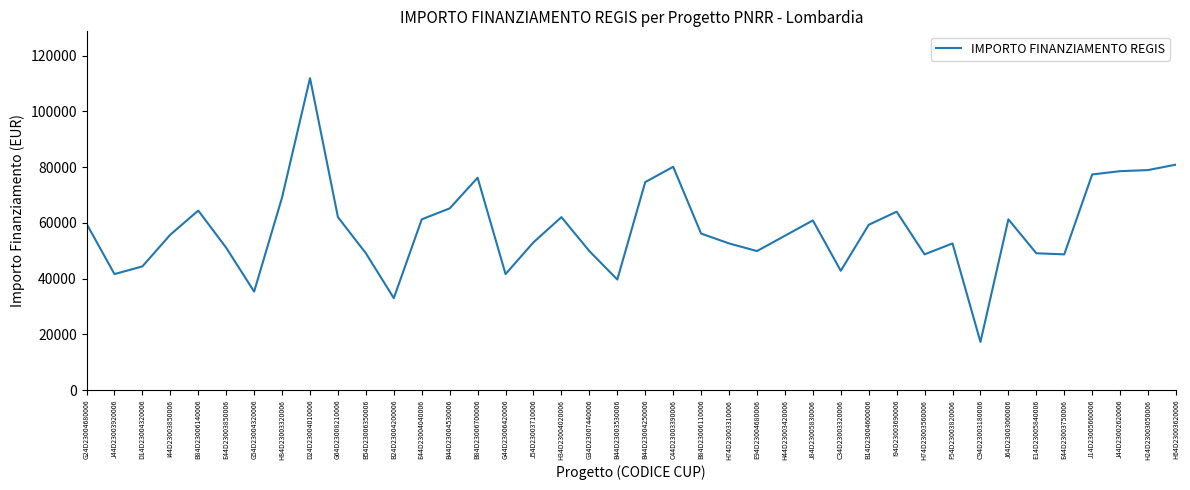

Is it true that the value at C44D23003390006 is 112804.4?

False